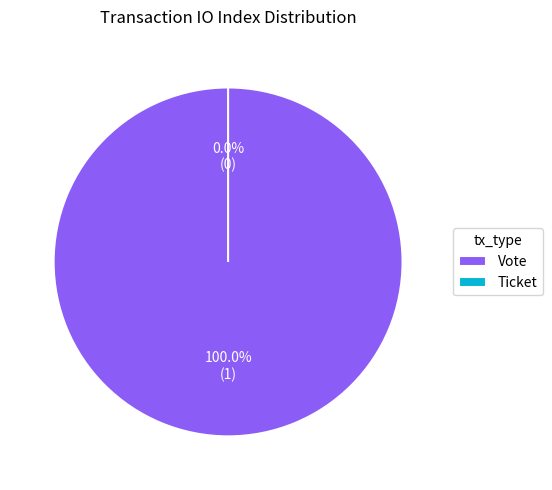

Is it true that Ticket is 10% of the pie?

False